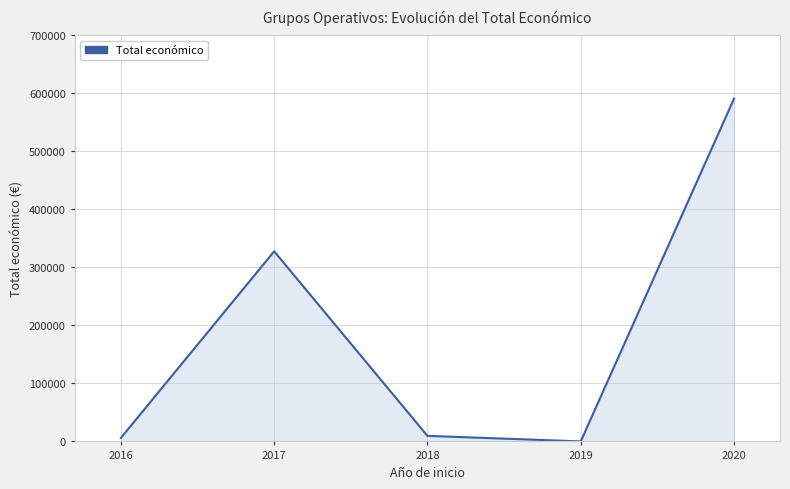

How many values are above zero?

4